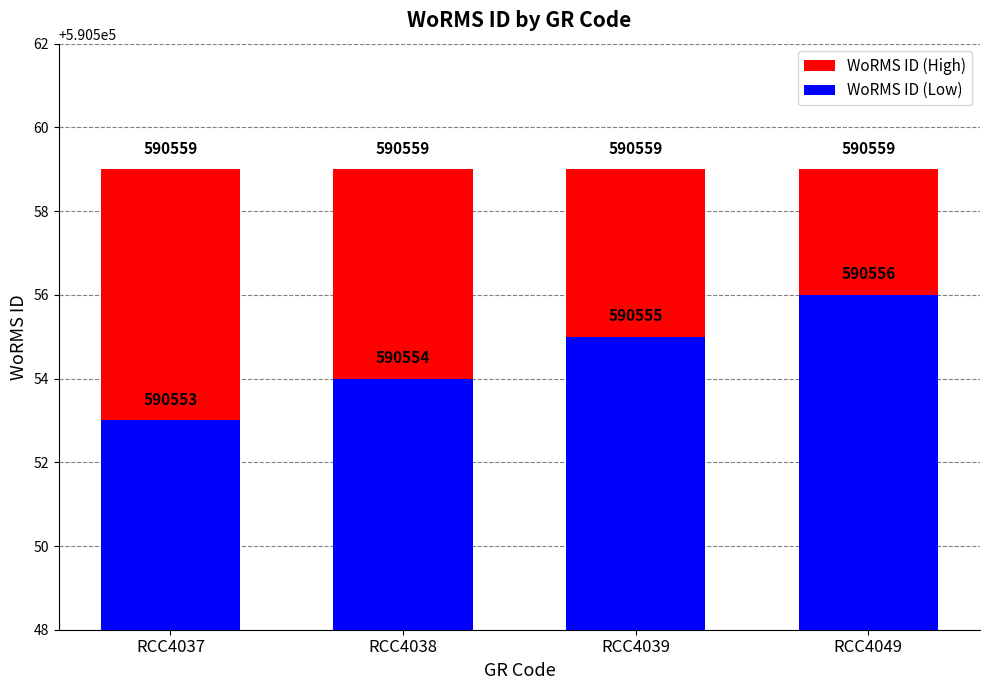

What is the difference between the maximum and second lowest values in the WoRMS ID (Low) series?

2